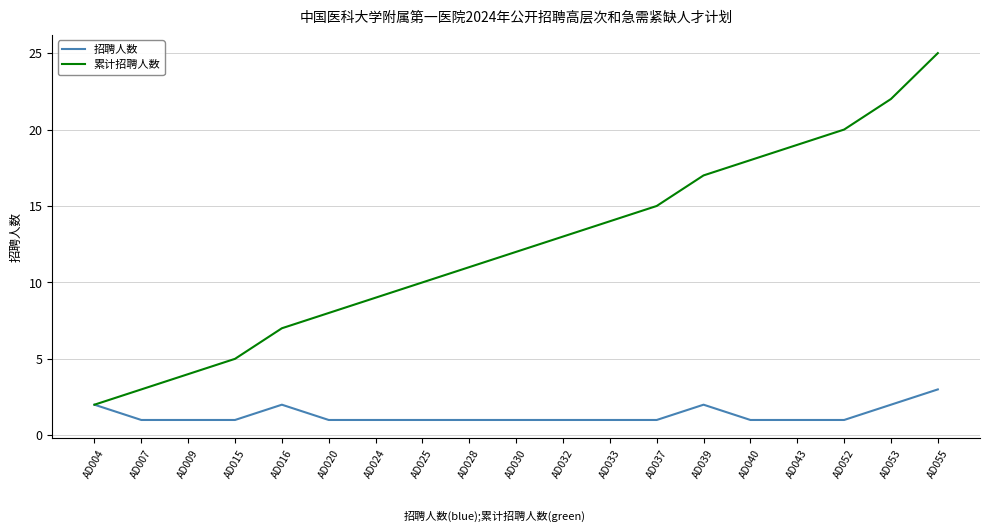

Reading left to right, what are all the values shown in this chart?

招聘人数: AD004=2	AD007=1	AD009=1	AD015=1	AD016=2	AD020=1	AD024=1	AD025=1	AD028=1	AD030=1	AD032=1	AD033=1	AD037=1	AD039=2	AD040=1	AD043=1	AD052=1	AD053=2	AD055=3
累计招聘人数: AD004=2	AD007=3	AD009=4	AD015=5	AD016=7	AD020=8	AD024=9	AD025=10	AD028=11	AD030=12	AD032=13	AD033=14	AD037=15	AD039=17	AD040=18	AD043=19	AD052=20	AD053=22	AD055=25